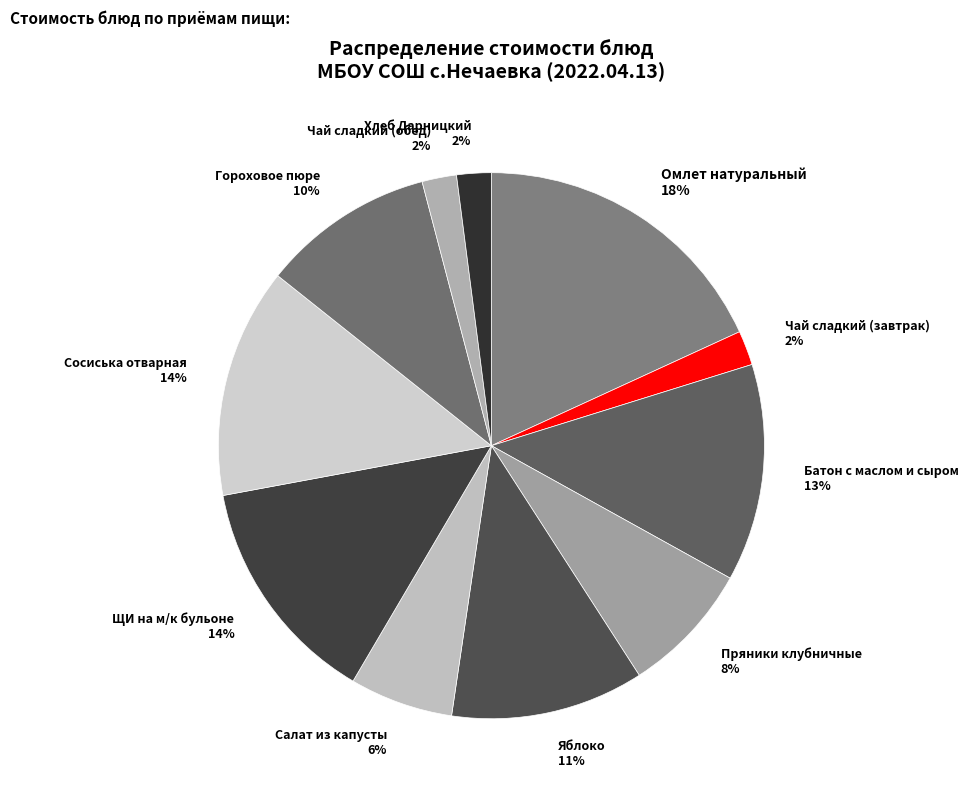

What percentage is the Салат из капусты slice, to the nearest percent?

6%